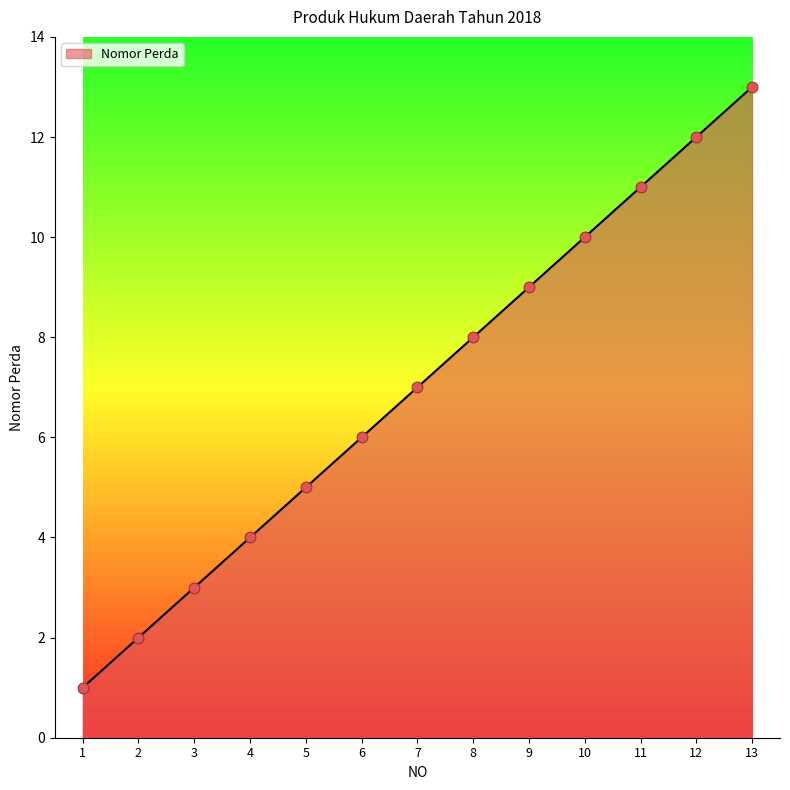

Approximately how many times larger is the value at 6 compared to 1?

6.0